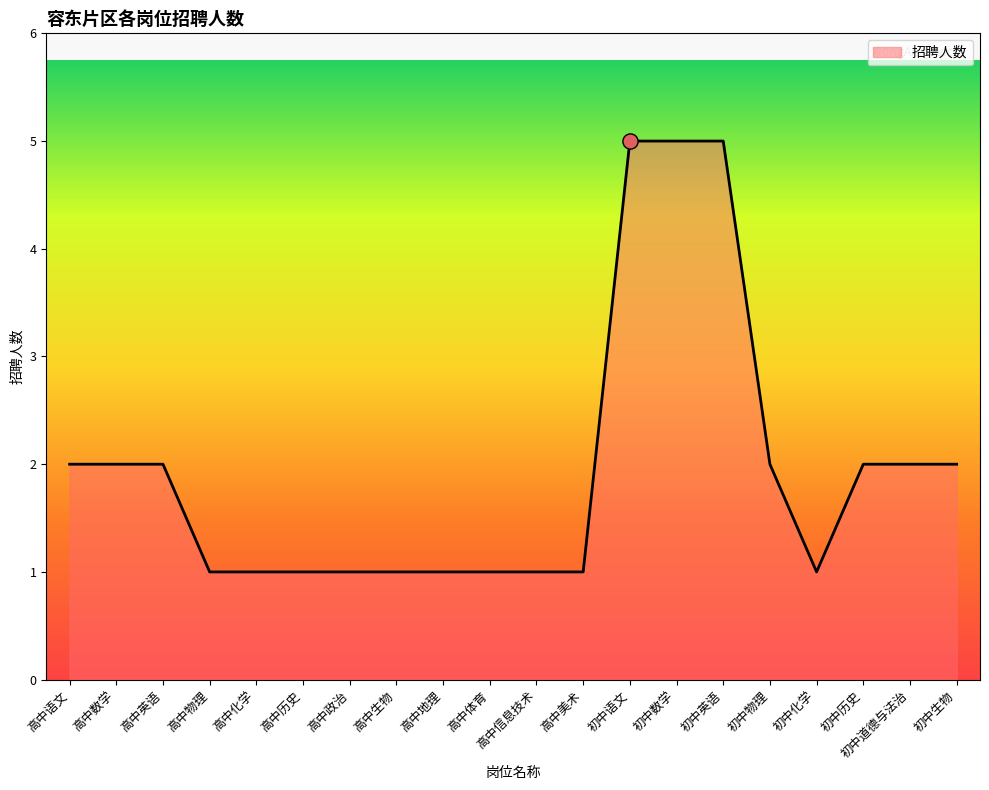

What is the change in value from 高中英语 to 高中信息技术?

-1